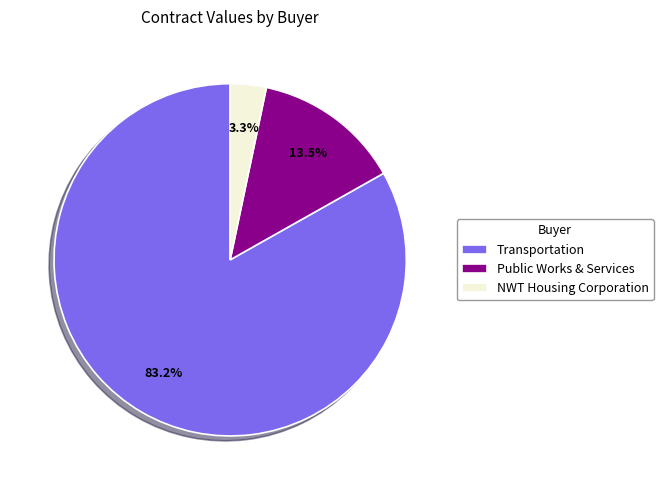

Which category has the smallest portion of the pie?

NWT Housing Corporation